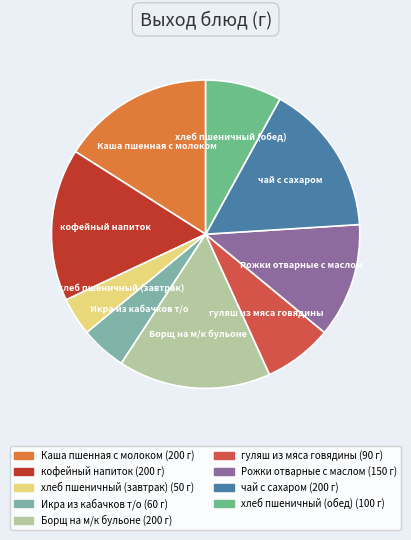

Does Борщ на м/к бульоне account for over 50% of the chart?

No